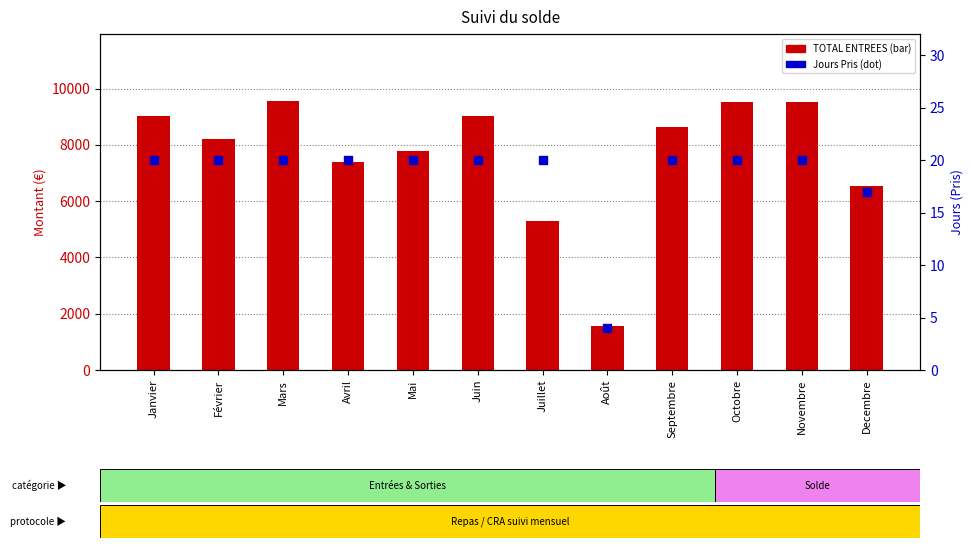

At how many categories does at least one series exceed 7933?

7